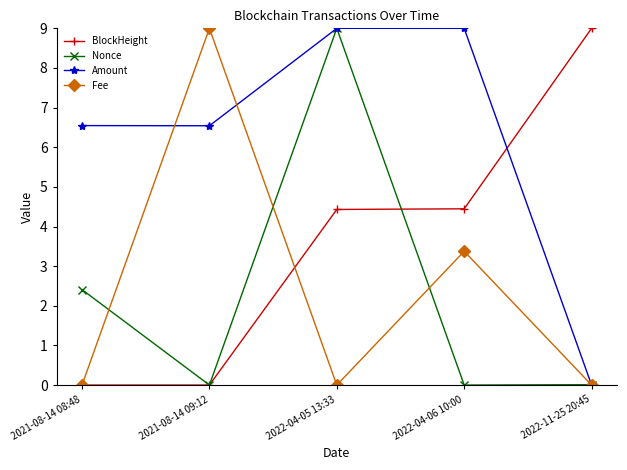

At which category is the sum across all series the highest?

2022-04-05 13:33